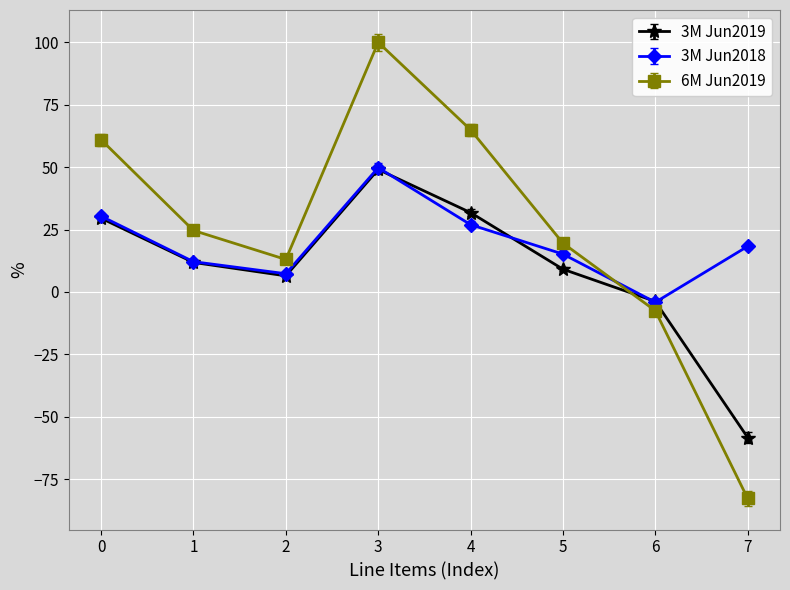

The value of 6M Jun2019 at 7 is -82.8. True or false?

True